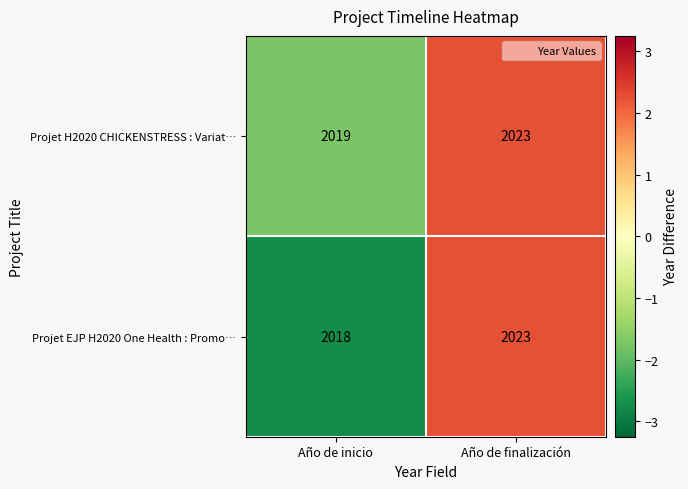

At Año de inicio, list the series in order from largest to smallest.

Projet H2020 CHICKENSTRESS : Variat…, Projet EJP H2020 One Health : Promo…